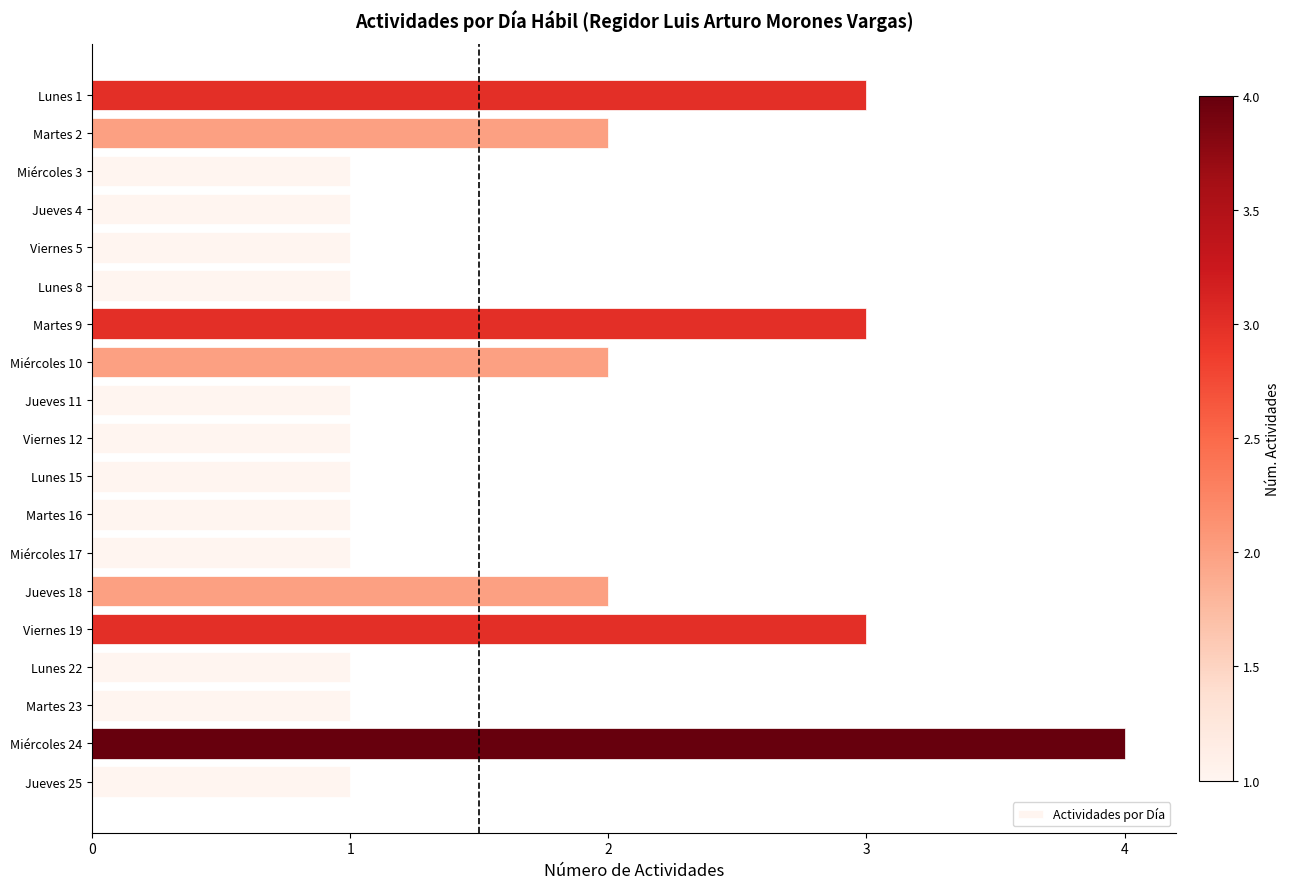

Reading top to bottom, transcribe all the data shown in this chart.

Lunes 1=3	Martes 2=2	Miércoles 3=1	Jueves 4=1	Viernes 5=1	Lunes 8=1	Martes 9=3	Miércoles 10=2	Jueves 11=1	Viernes 12=1	Lunes 15=1	Martes 16=1	Miércoles 17=1	Jueves 18=2	Viernes 19=3	Lunes 22=1	Martes 23=1	Miércoles 24=4	Jueves 25=1